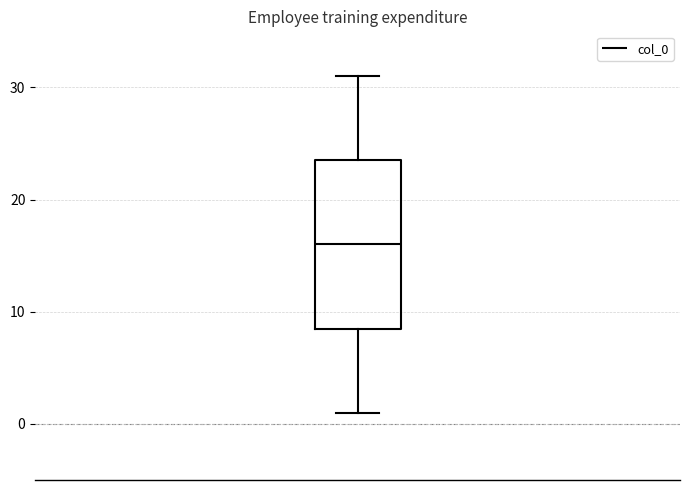

Read this box plot against the y-axis: the position of the median line, the range covered by the box, and the ends of both whiskers. The values are not printed on the chart, so give them approximately, as read against the axis.

median 16, box 9 to 24, whiskers 1 to 31